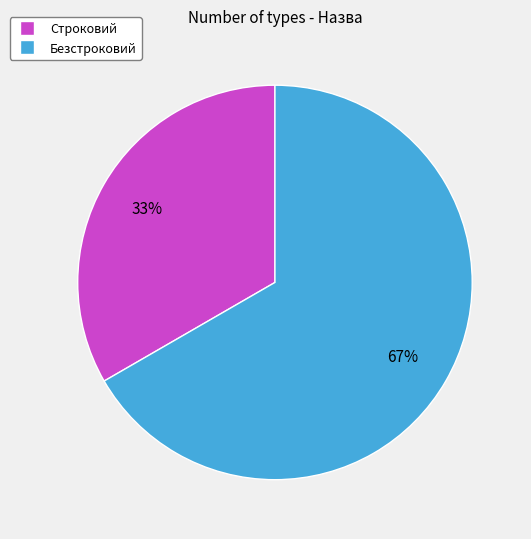

Which category has the smallest portion of the pie?

Строковий